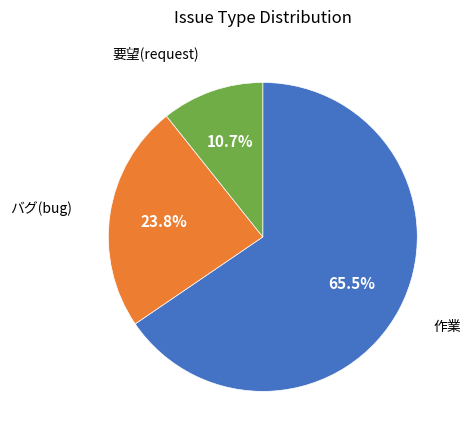

Is there any slice that represents more than half of the pie?

Yes